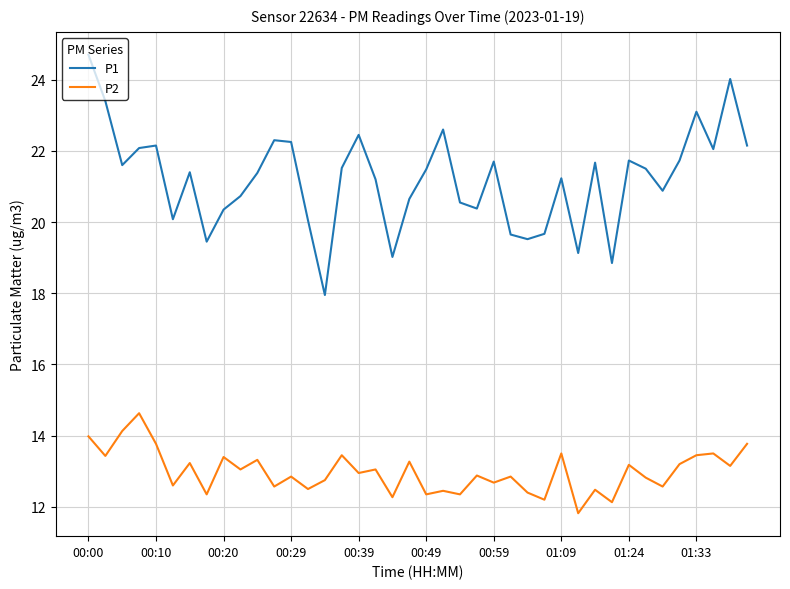

Rank the series by their maximum value, from lowest to highest.

P2, P1